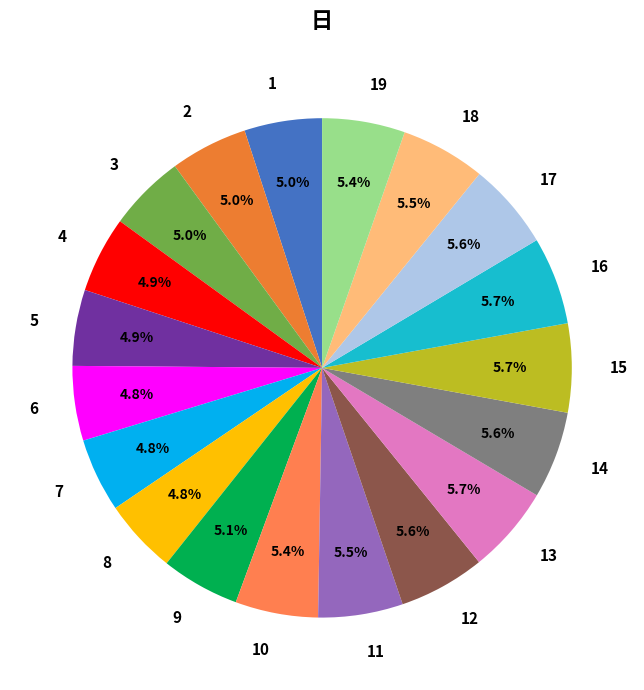

Is it true that 2 is 14% of the pie?

False